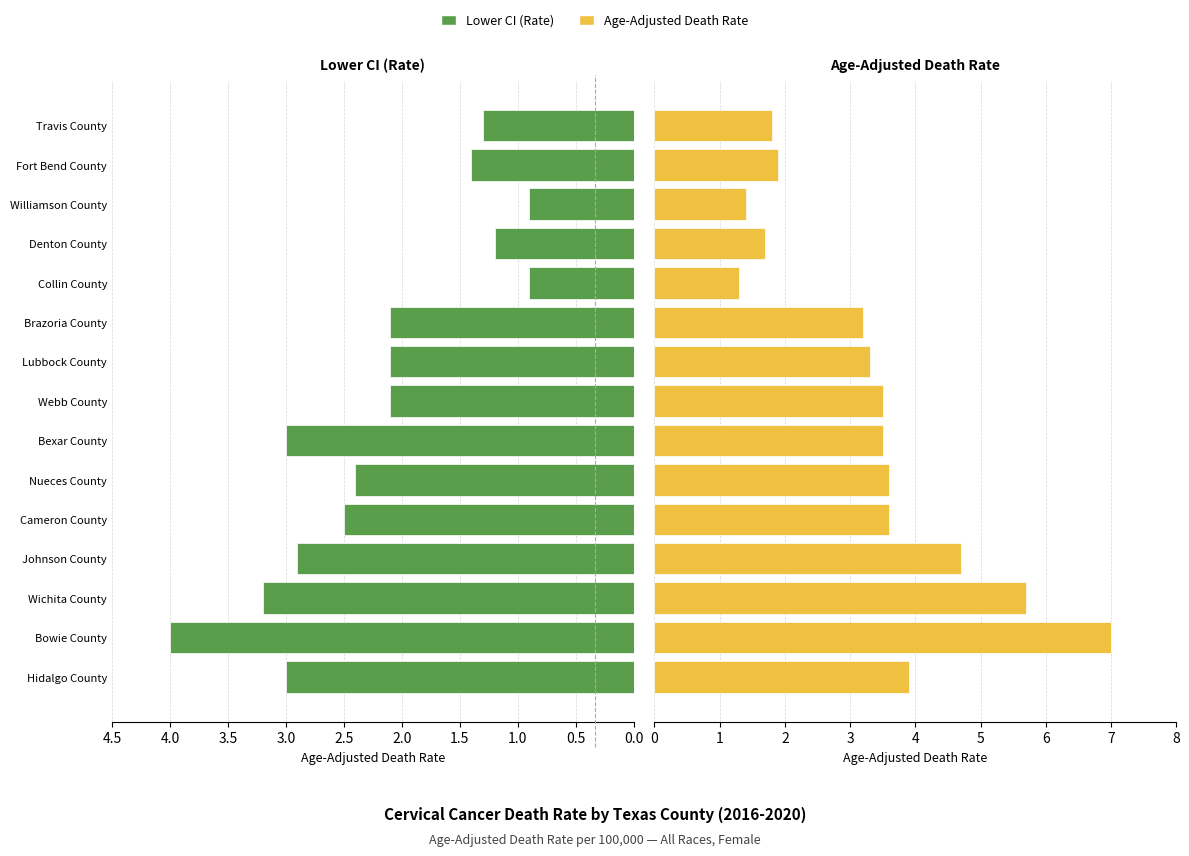

What position from the right is Fort Bend County?

2